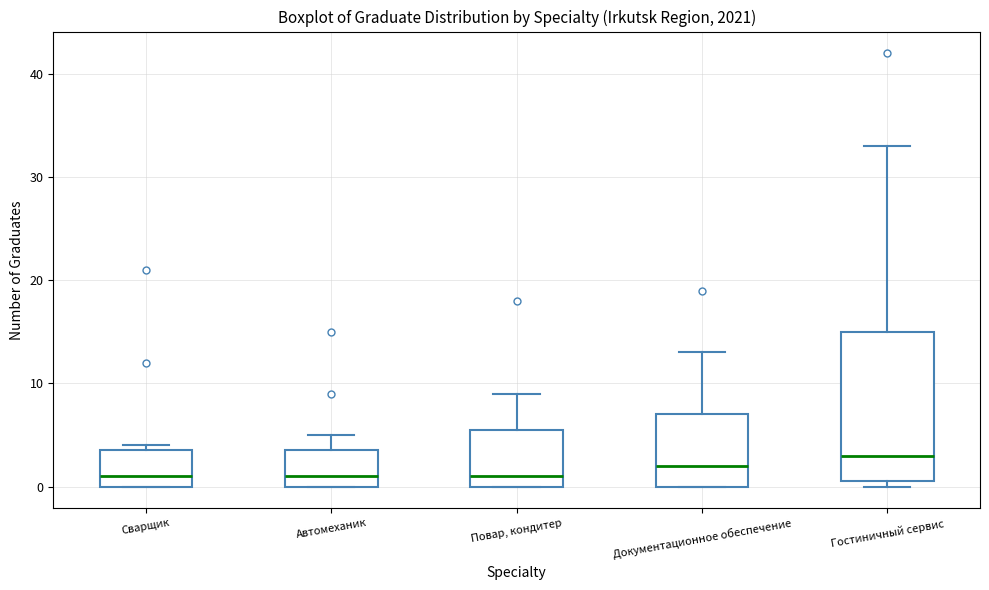

Reading left to right, transcribe this box plot: for each box, give where its median line is, the range the box spans, and where its two whiskers end, as read against the y-axis. The values are not printed on the chart, so give them approximately, as read against the axis.

Сварщик: median 1, box 0 to 4, whiskers 0 to 4 (just above the box's upper edge)
Автомеханик: median 1, box 0 to 4, whiskers 0 to 5
Повар, кондитер: median 1, box 0 to 6, whiskers 0 to 9
Документационное обеспечение: median 2, box 0 to 7, whiskers 0 to 13
Гостиничный сервис: median 3, box 1 to 15, whiskers 0 to 33